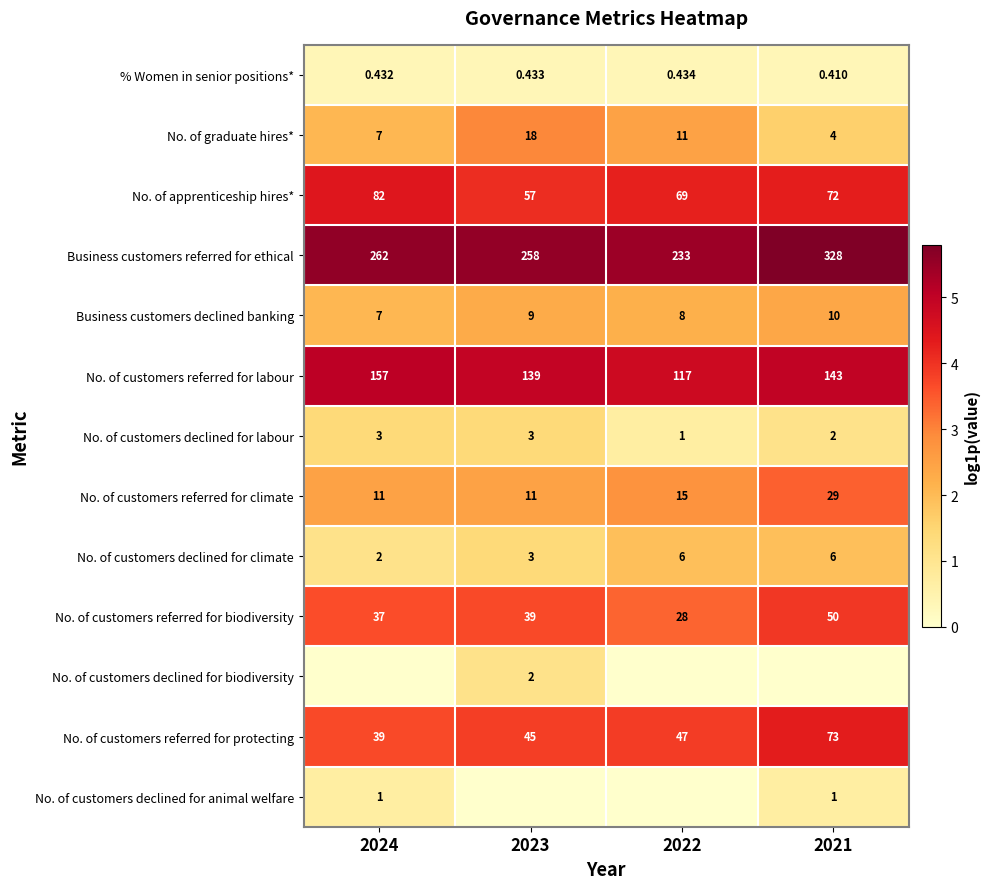

What is the sum of the No. of customers referred for labour values at 2021 and 2022?

9.7